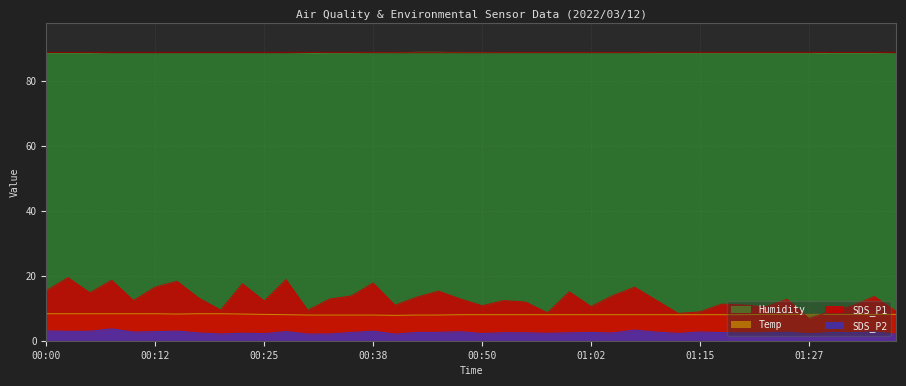

What is the value of the Humidity point at the 39th from the left?

88.3